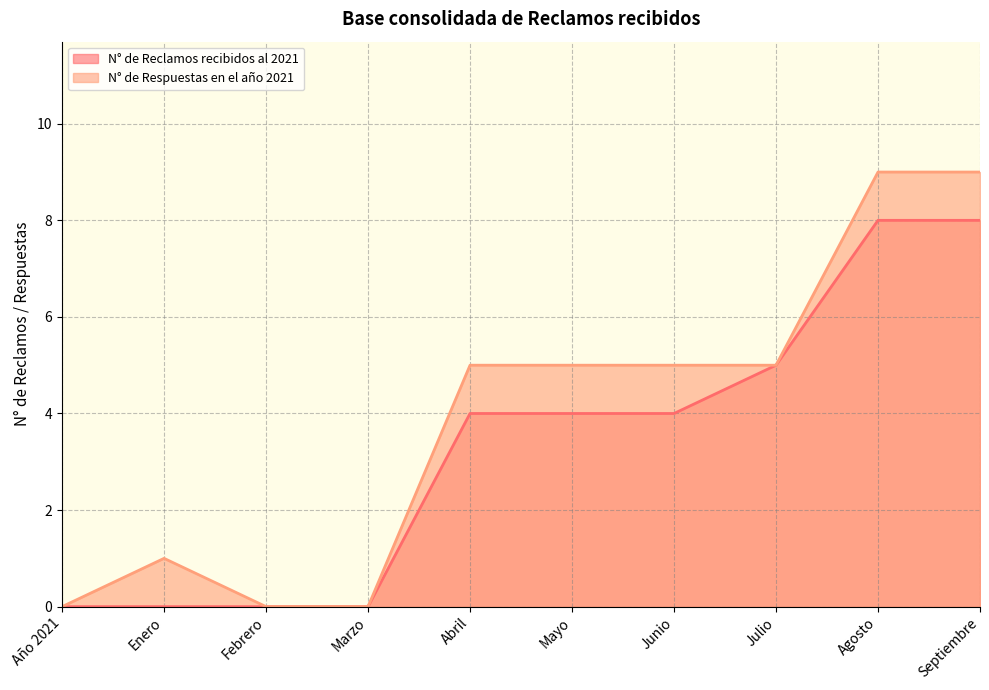

At which label does N° de Reclamos recibidos al 2021 reach its peak?

Agosto